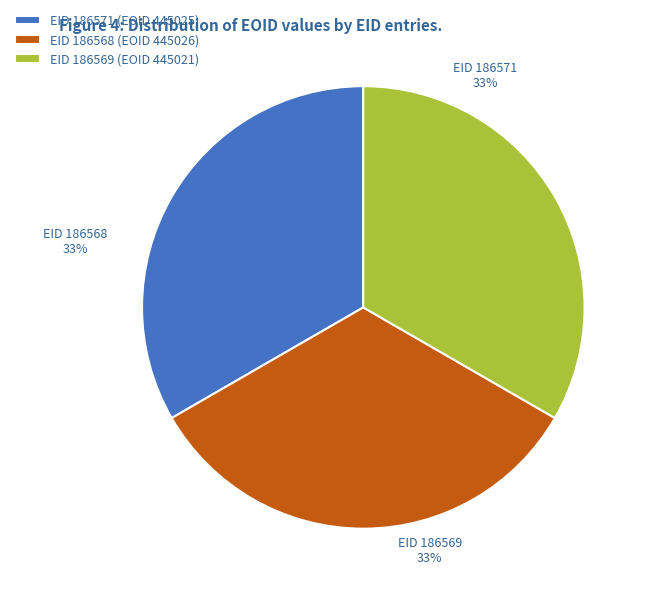

Is it true that EID 186569 (EOID 445021) is 43% of the pie?

False